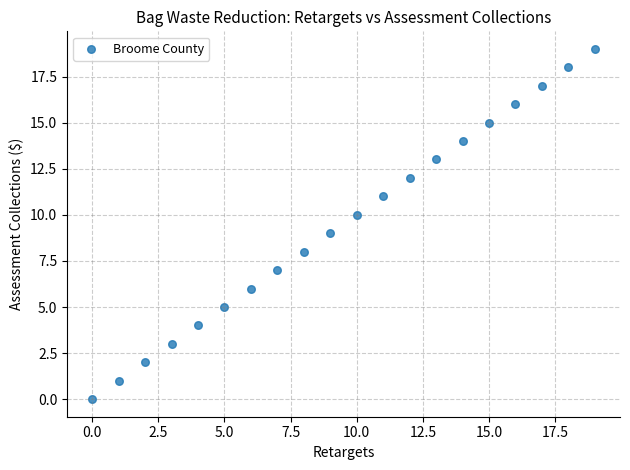

What is the range of Y values (max minus min)?

19